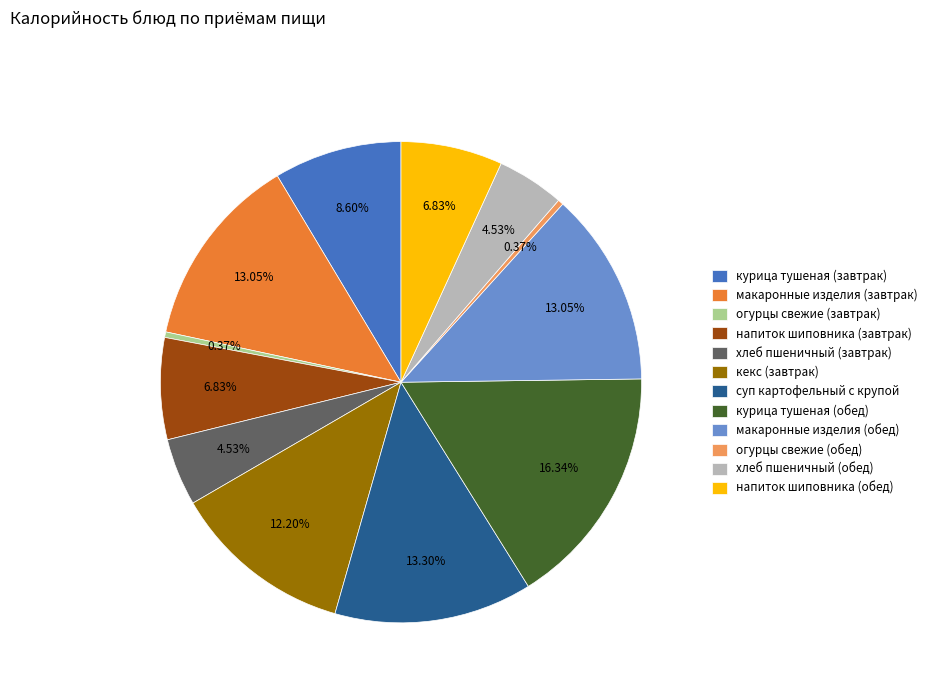

How many segments does this pie chart have?

12